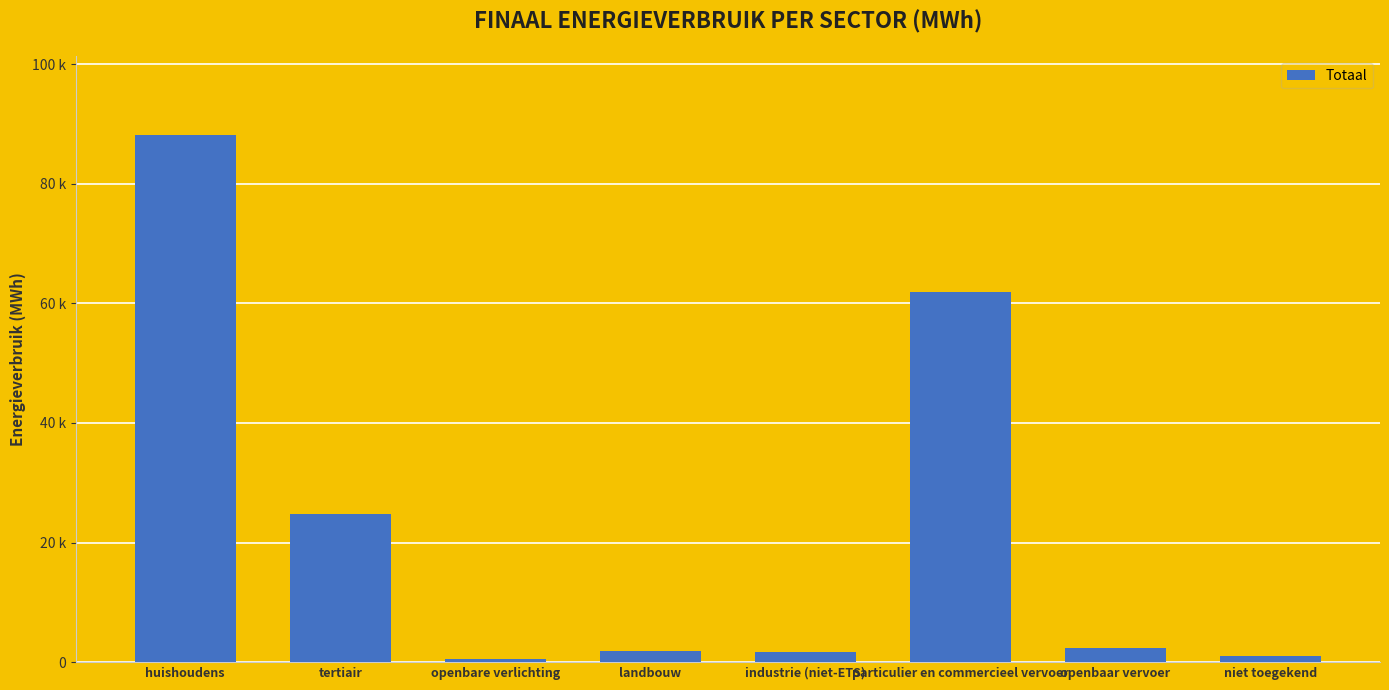

Reading left to right, transcribe all the data shown in this chart.

huishoudens=88095.4	tertiair=24714.7	openbare verlichting=447.9	landbouw=1832.9	industrie (niet-ETS)=1628.1	particulier en commercieel vervoer=61856.1	openbaar vervoer=2315.2	niet toegekend=953.8